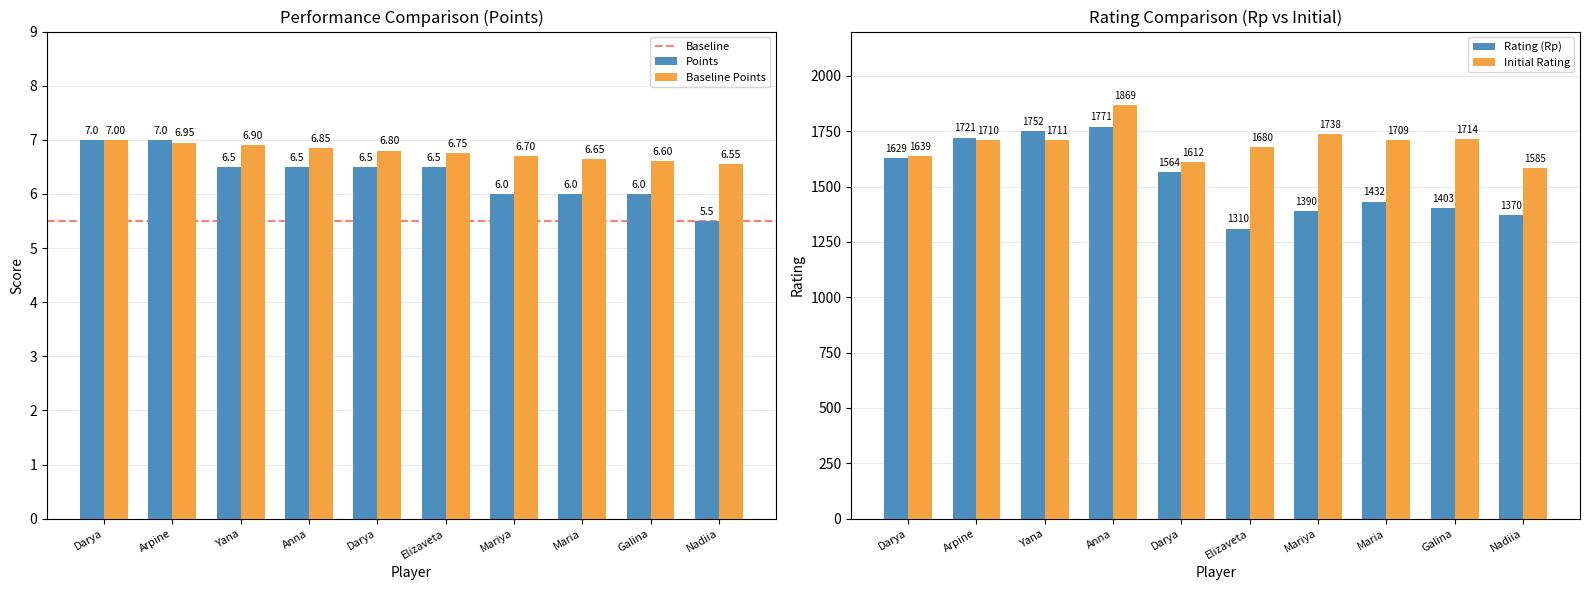

What is the minimum value shown in the chart?

5.5